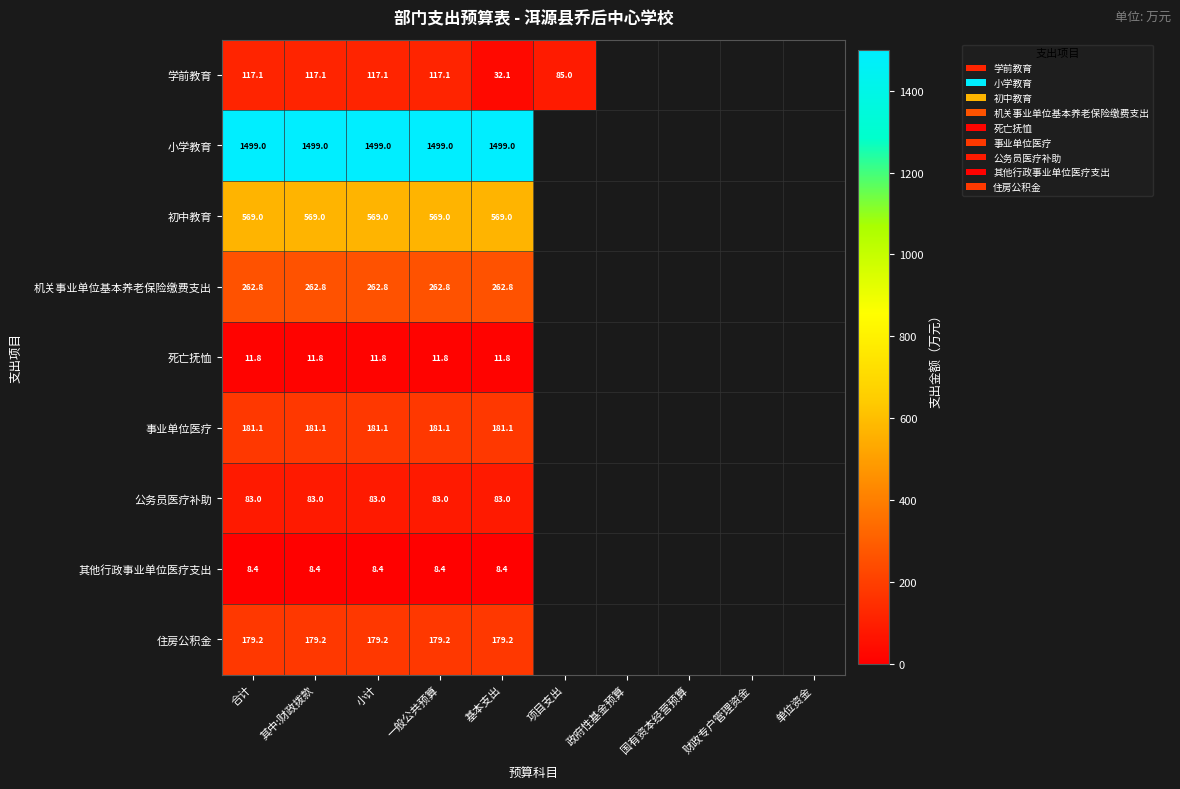

Rank the series at 一般公共预算 from lowest to highest value.

其他行政事业单位医疗支出, 死亡抚恤, 公务员医疗补助, 学前教育, 住房公积金, 事业单位医疗, 机关事业单位基本养老保险缴费支出, 初中教育, 小学教育